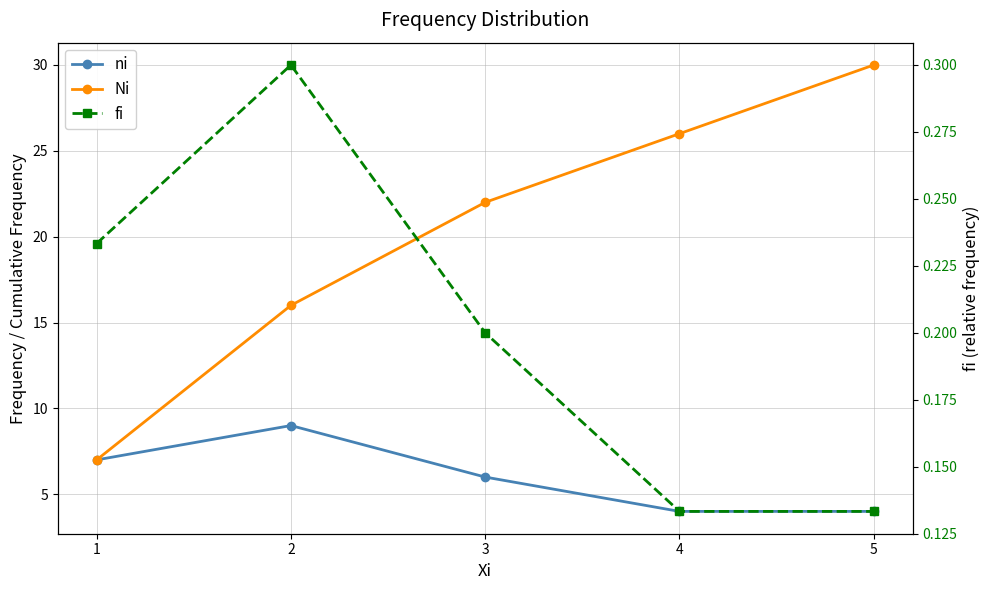

What is the value of the fi point at the 2nd from the left?

0.3